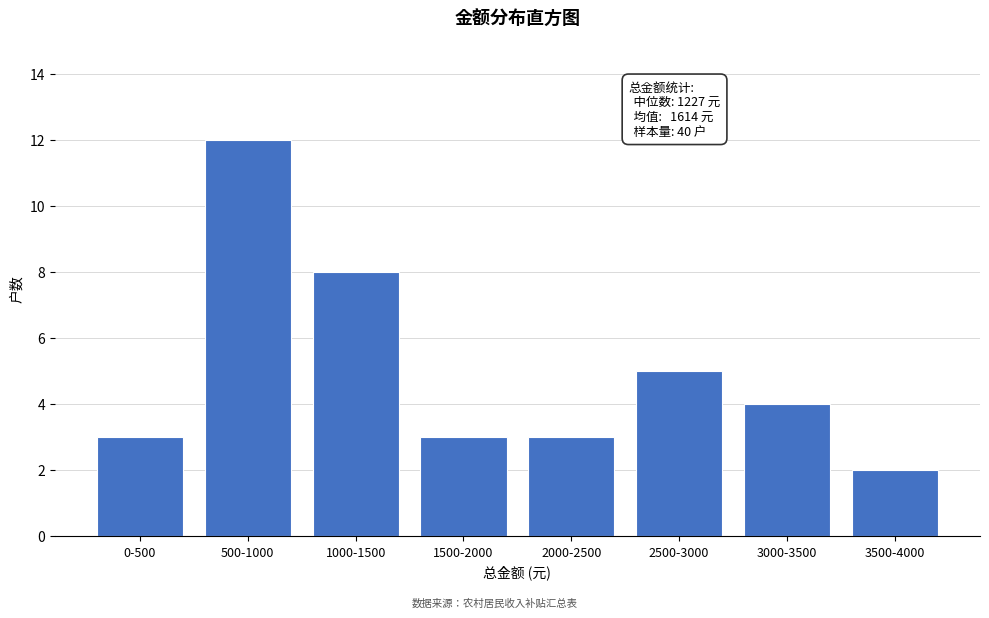

Reading left to right, extract all data points from this chart.

0-500=3	500-1000=12	1000-1500=8	1500-2000=3	2000-2500=3	2500-3000=5	3000-3500=4	3500-4000=2